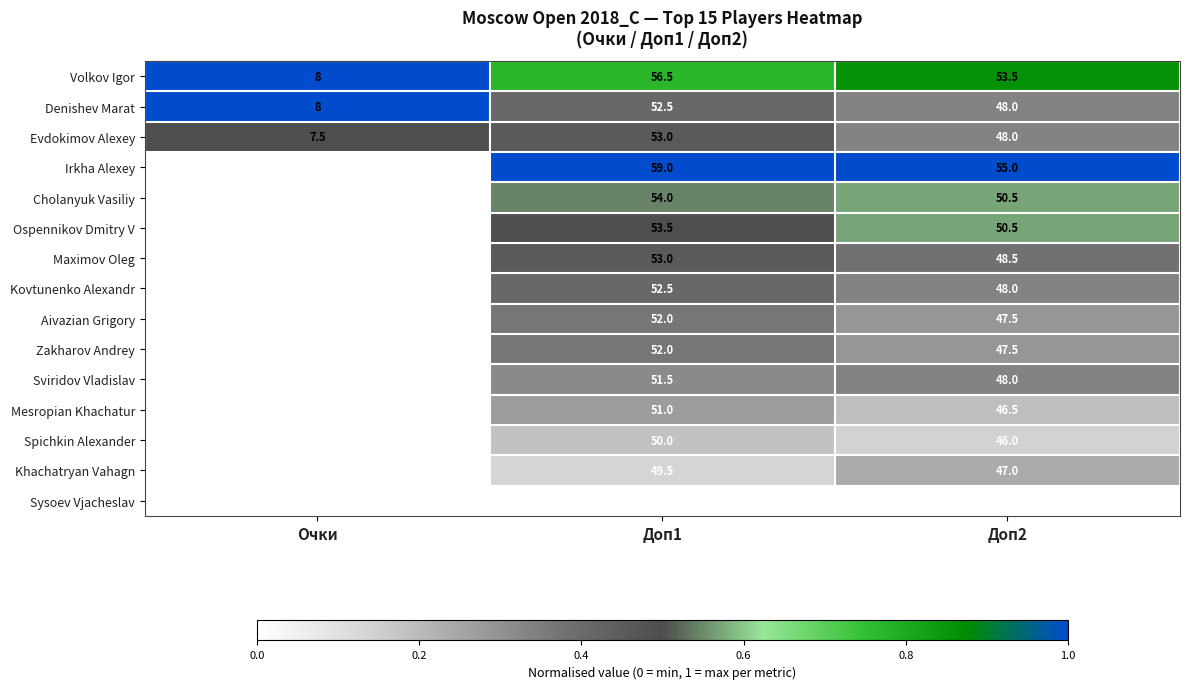

What is the difference between the highest and lowest values at Очки?

1.0